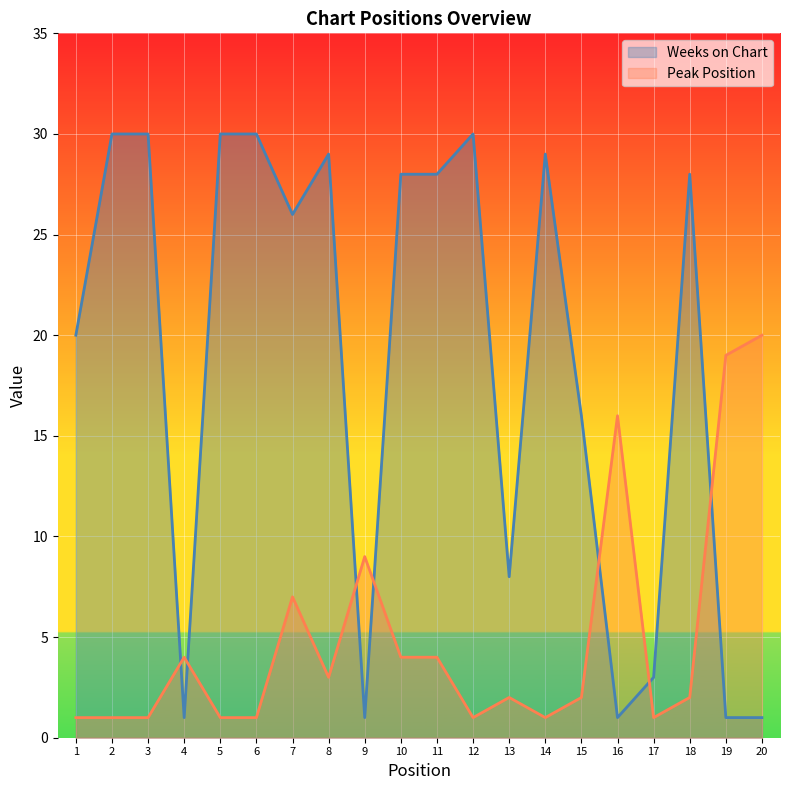

Reading right to left, list all the values displayed in this chart.

Peak Position: 20=20	19=19	18=2	17=1	16=16	15=2	14=1	13=2	12=1	11=4	10=4	9=9	8=3	7=7	6=1	5=1	4=4	3=1	2=1	1=1
Weeks on Chart: 20=1	19=1	18=28	17=3	16=1	15=16	14=29	13=8	12=30	11=28	10=28	9=1	8=29	7=26	6=30	5=30	4=1	3=30	2=30	1=20